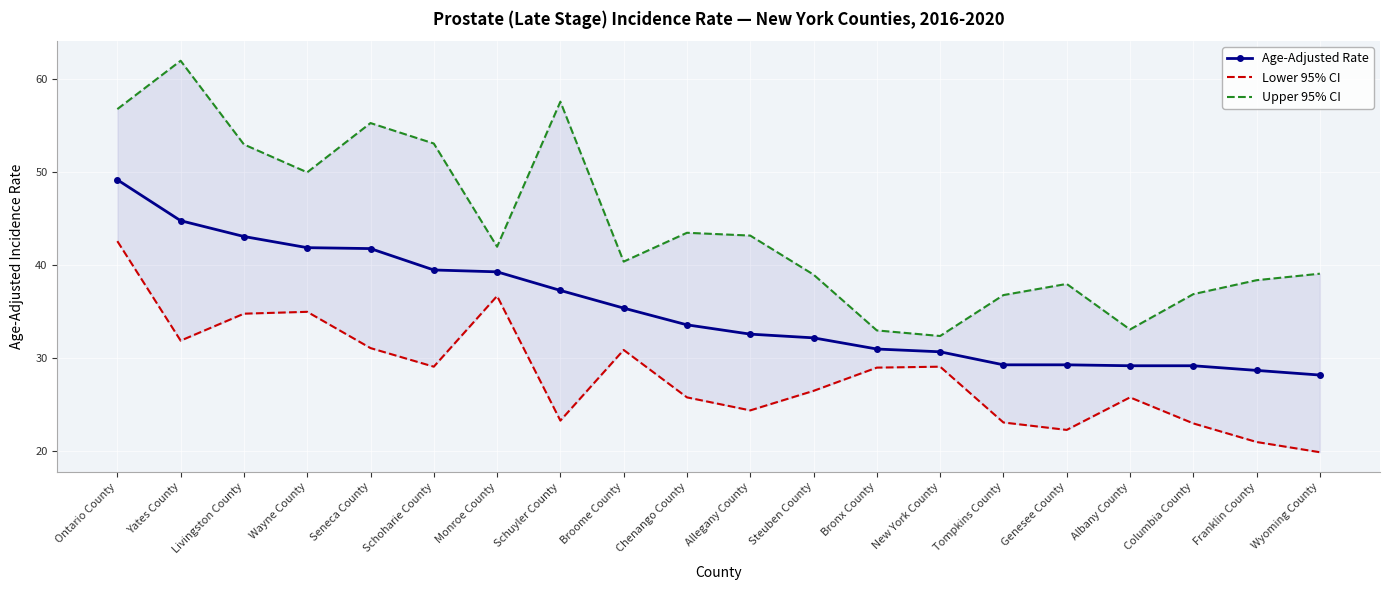

Rank the series by their maximum value, from highest to lowest.

Upper 95% CI, Age-Adjusted Rate, Lower 95% CI